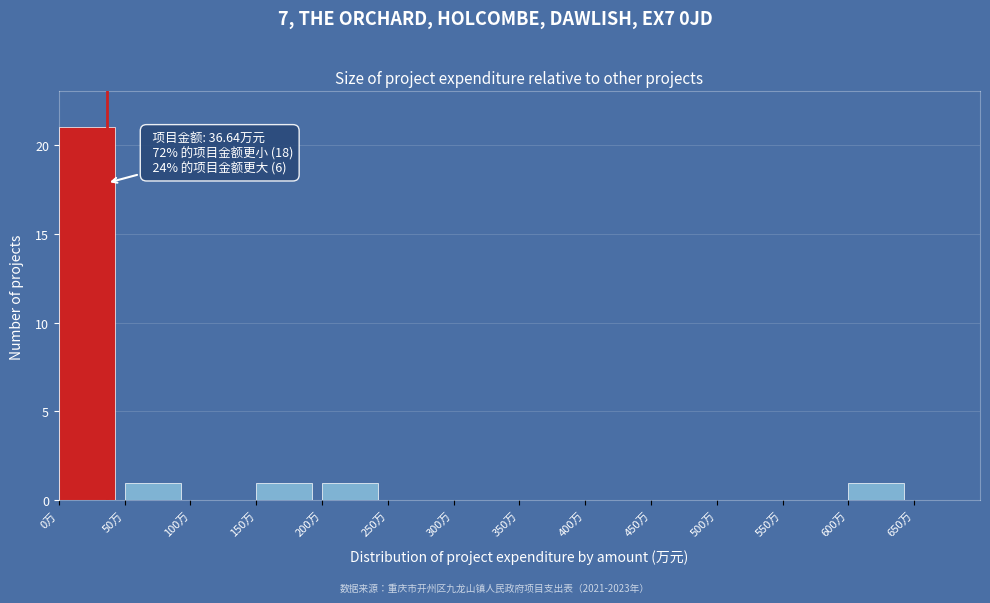

Which range on the x-axis has the tallest bar?

0 to 50